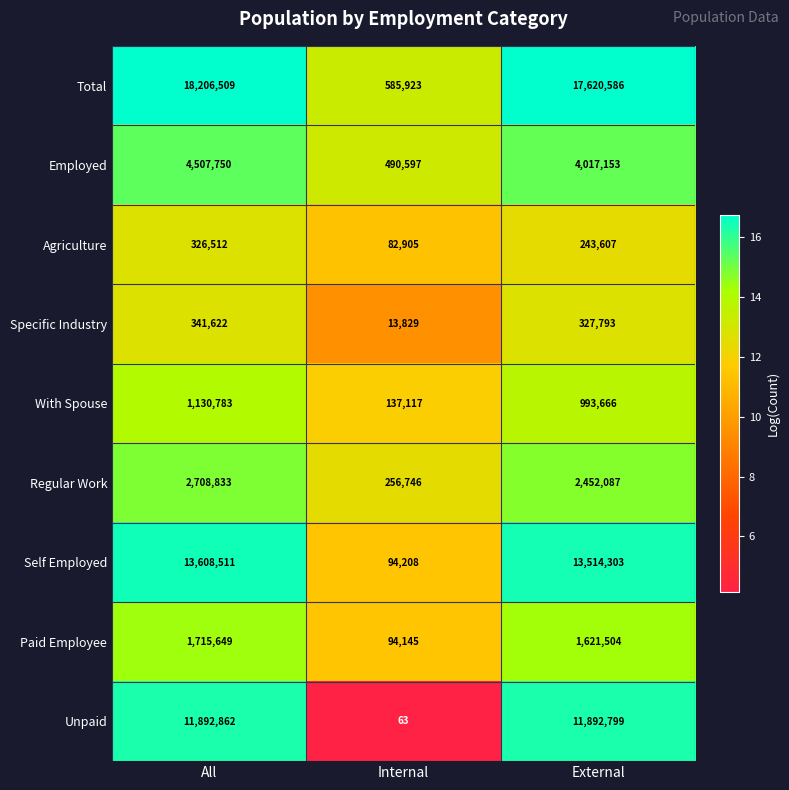

At which category is the sum across all series the highest?

All